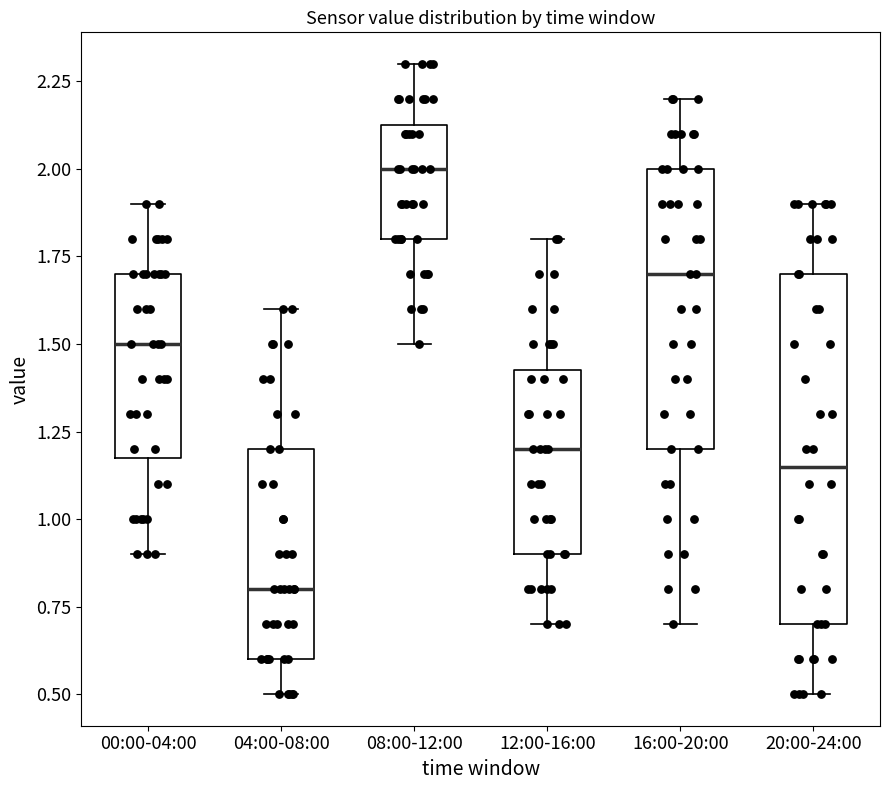

Which box has the highest median line?

08:00-12:00